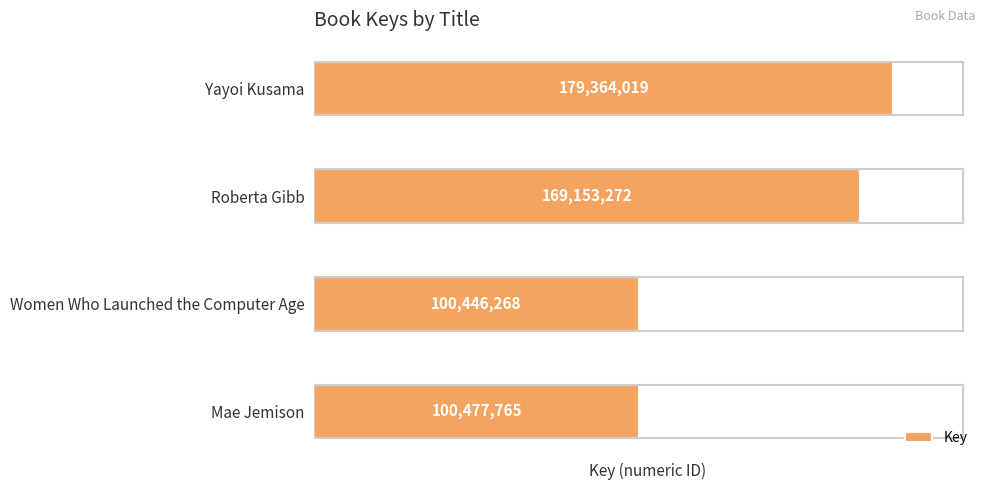

How many series are shown in this chart?

1